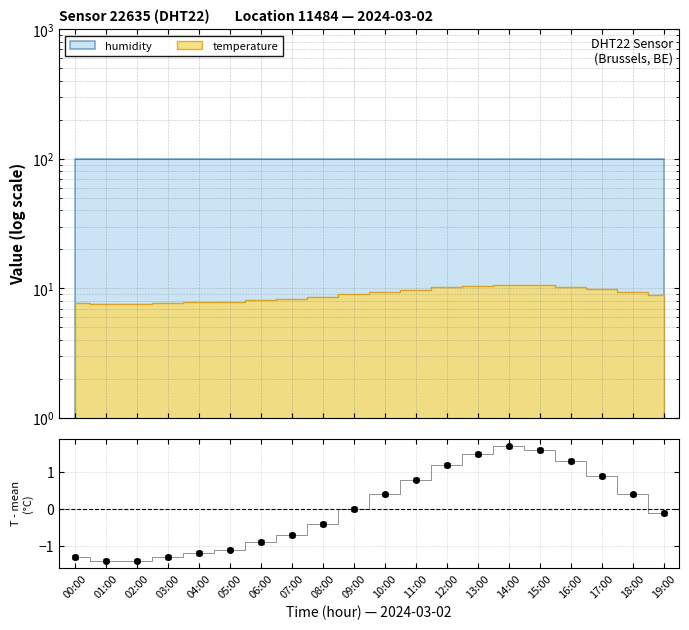

Count the number of data series in this chart.

2